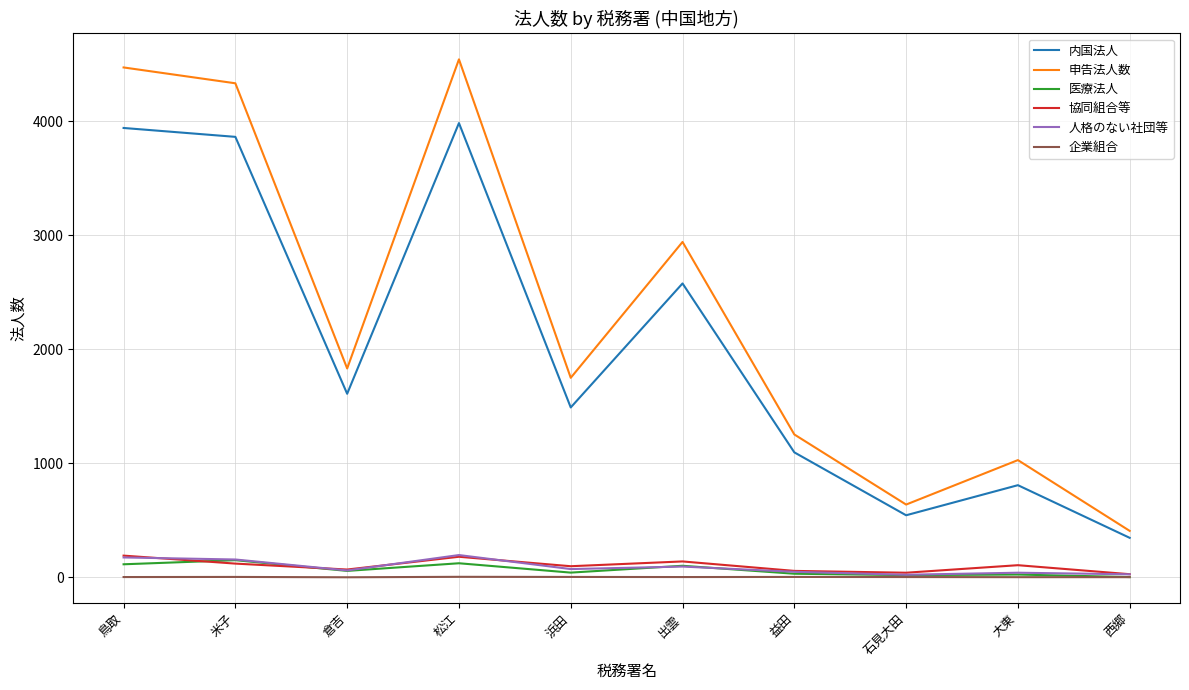

What is the lowest value of the 内国法人 series?

346